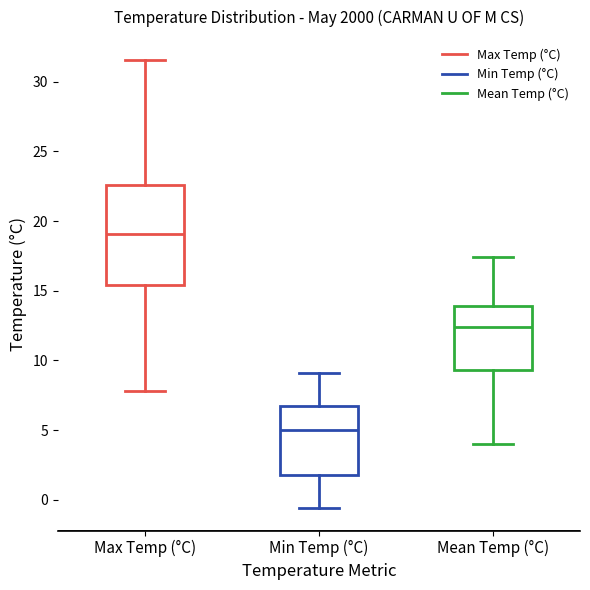

Reading left to right, transcribe this box plot: for each box, give where its median line is, the range the box spans, and where its two whiskers end, as read against the y-axis. The values are not printed on the chart, so give them approximately, as read against the axis.

Max Temp (°C): median 19.0, box 15.5 to 22.5, whiskers 8.0 to 31.5
Min Temp (°C): median 5.0, box 2.0 to 7.0, whiskers -0.5 to 9.0
Mean Temp (°C): median 12.5, box 9.5 to 14.0, whiskers 4.0 to 17.5